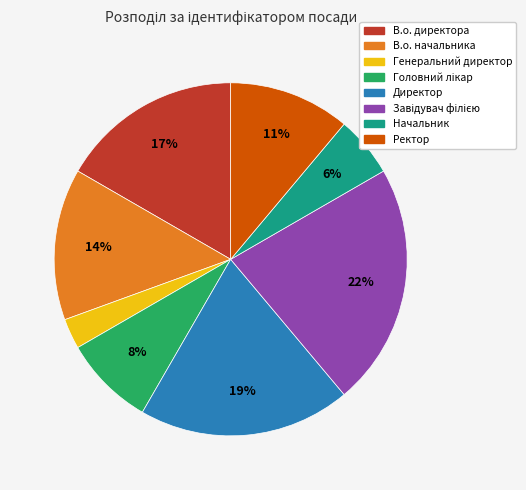

To the nearest percent, what is the average slice percentage?

12%